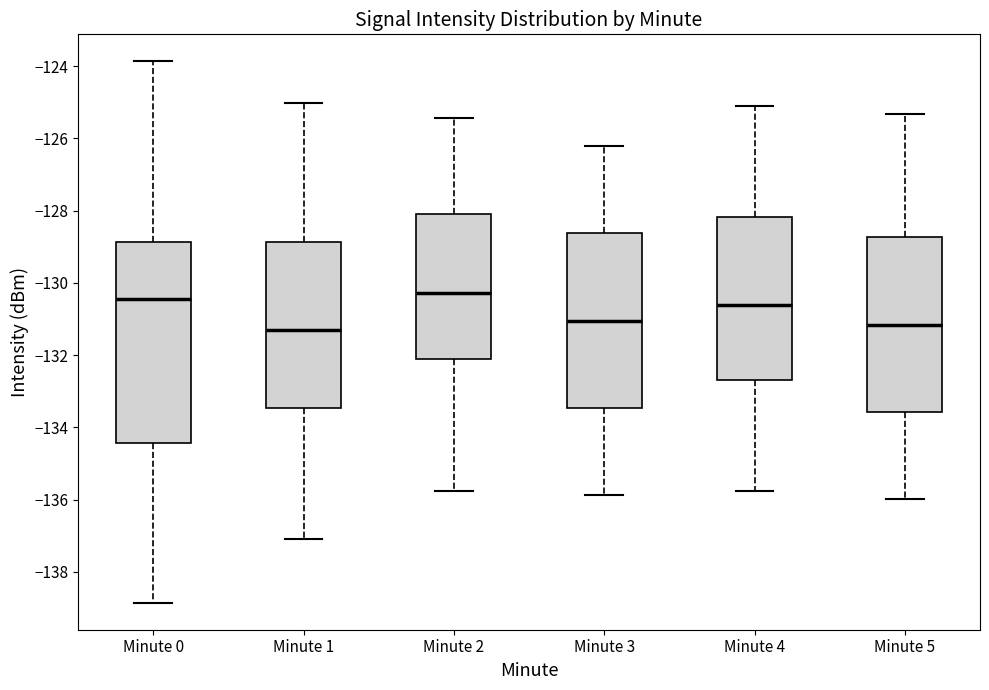

Reading left to right, read every box against the y-axis: the position of its median line, the range the box covers, and the ends of its whiskers. The values are not printed on the chart, so give them approximately, as read against the axis.

Minute 0: median -130.4, box -134.4 to -128.8, whiskers -138.8 to -123.8
Minute 1: median -131.2, box -133.4 to -128.8, whiskers -137.0 to -125.0
Minute 2: median -130.2, box -132.0 to -128.0, whiskers -135.8 to -125.4
Minute 3: median -131.0, box -133.4 to -128.6, whiskers -135.8 to -126.2
Minute 4: median -130.6, box -132.6 to -128.2, whiskers -135.8 to -125.0
Minute 5: median -131.2, box -133.6 to -128.8, whiskers -136.0 to -125.4